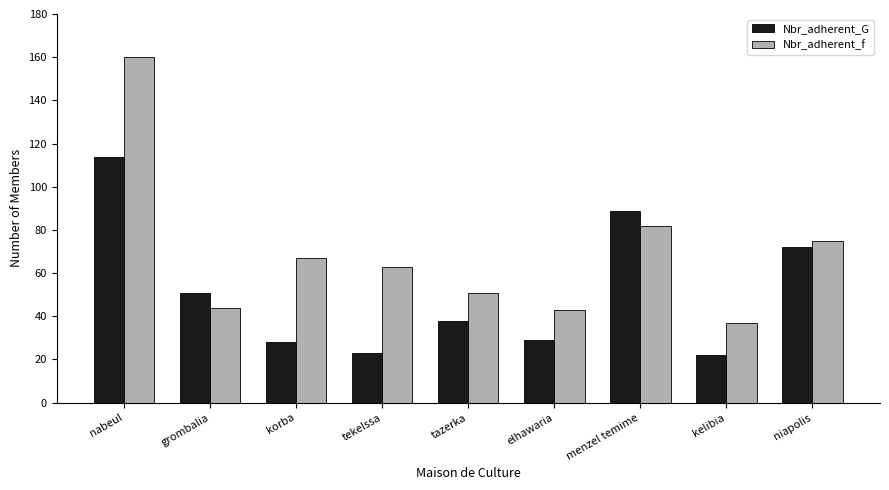

Does the chart contain stacked bars?

No